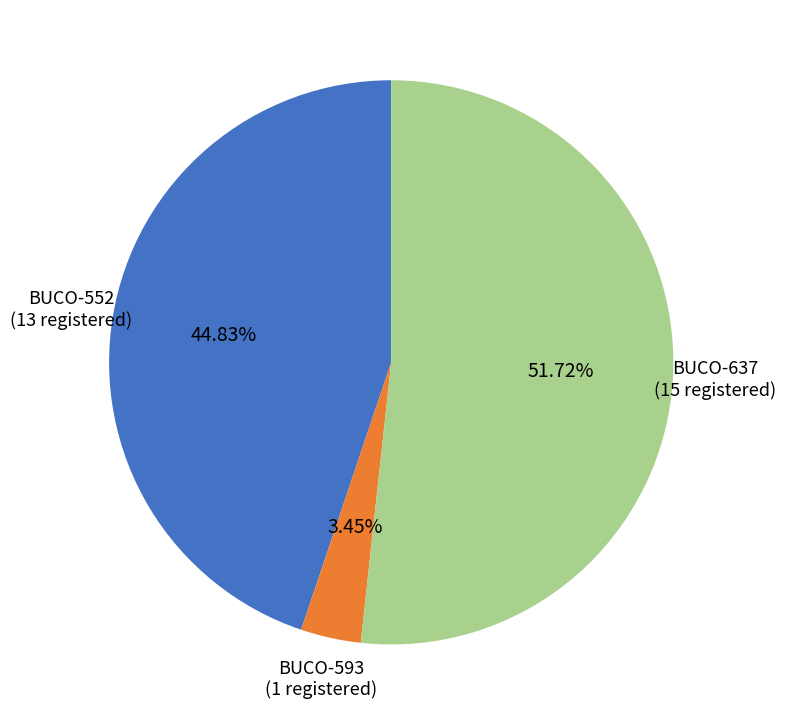

Which has a higher value, BUCO-593 or BUCO-637?

BUCO-637